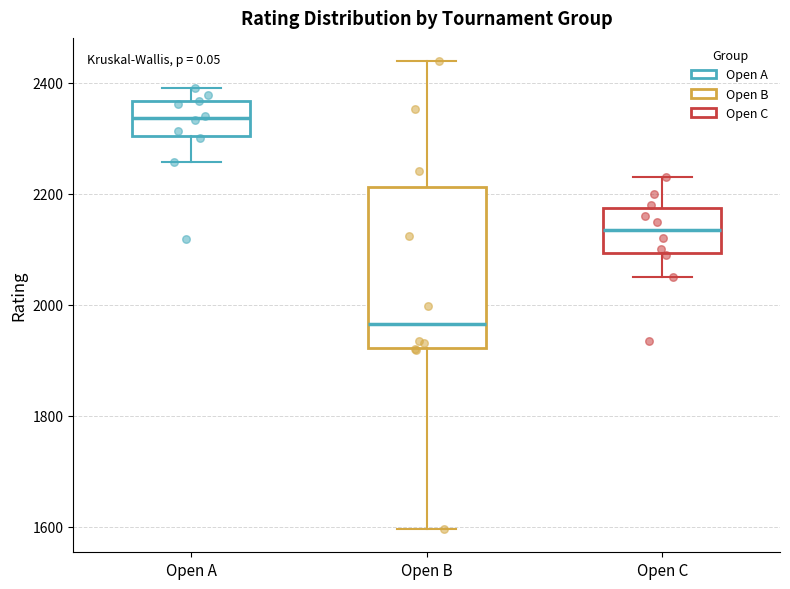

Which box's median line is the lowest?

Open B